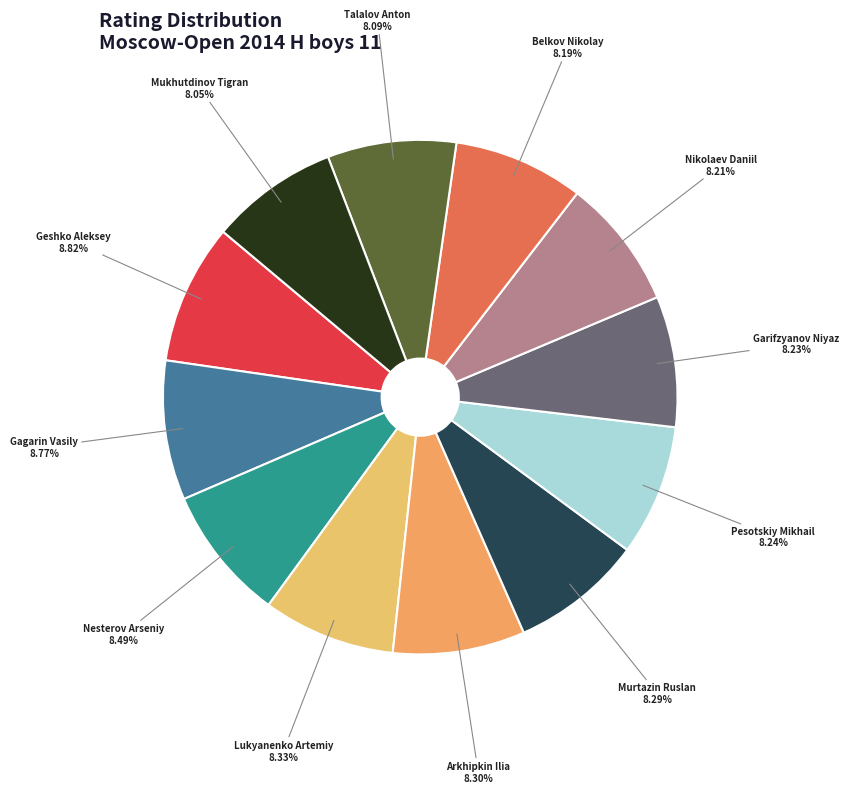

Approximately how many times larger is the value at Mukhutdinov Tigran compared to Gagarin Vasily?

0.9